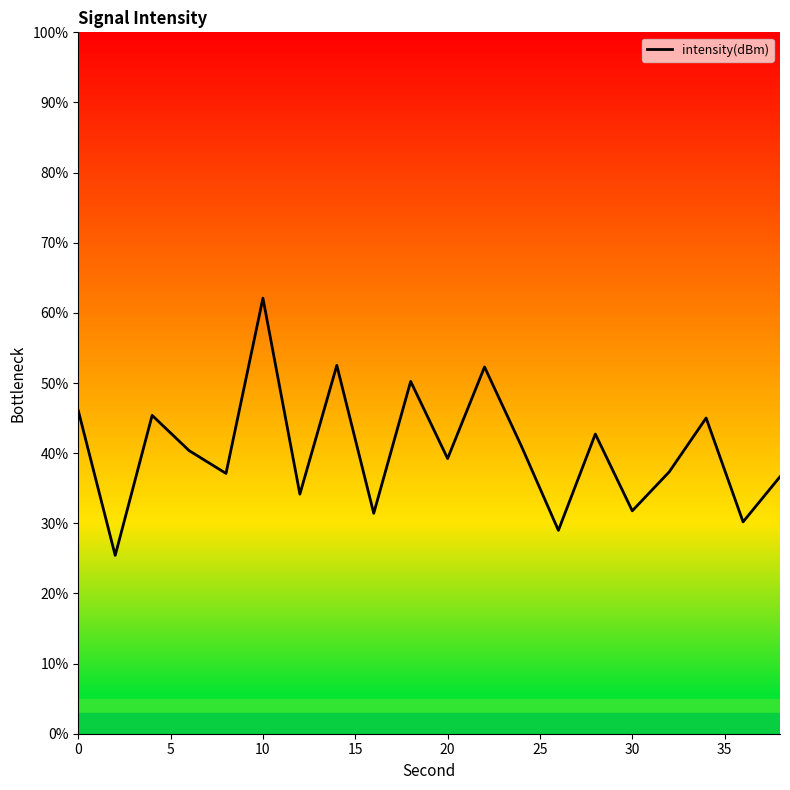

How many lines are shown in the chart?

1